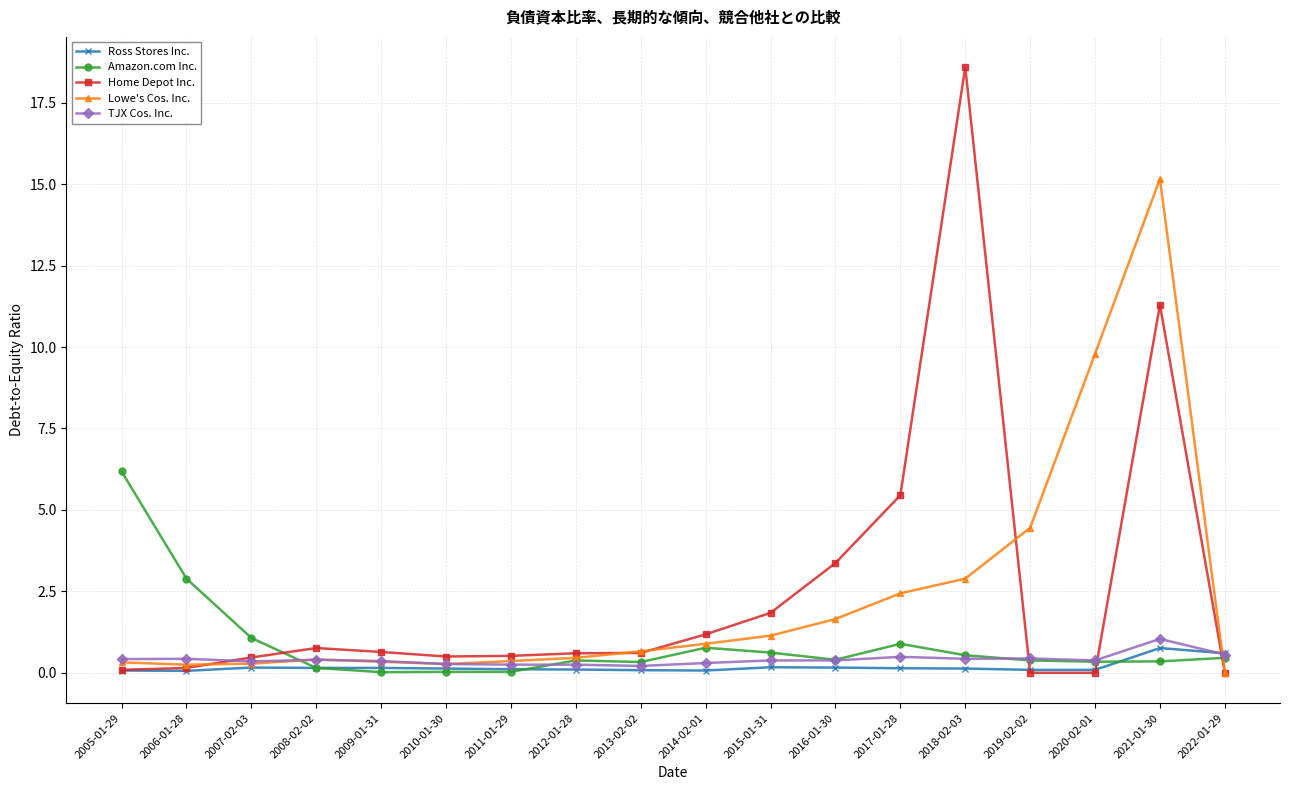

Where is Home Depot Inc. nearest to the value 9?

2021-01-30